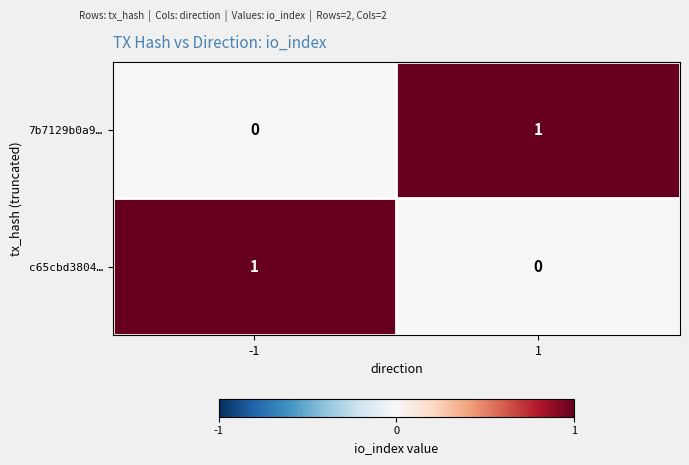

Reading left to right, list all the values displayed in this chart.

7b7129b0a9…: -1=0	1=1
c65cbd3804…: -1=1	1=0